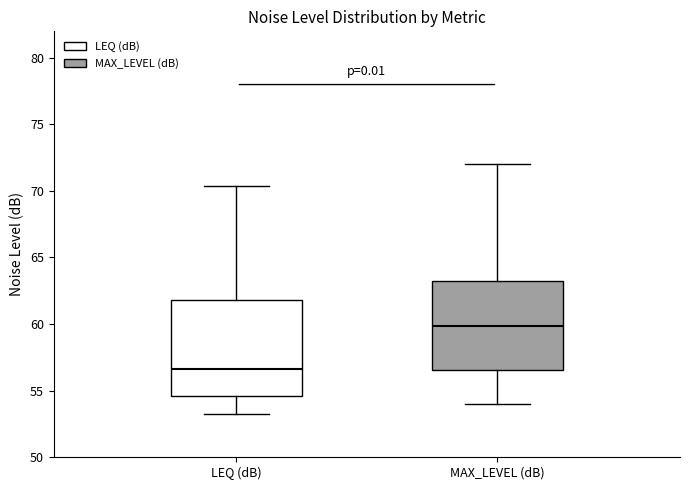

Comparing the boxes themselves (not the whiskers), which one is the tallest?

LEQ (dB)